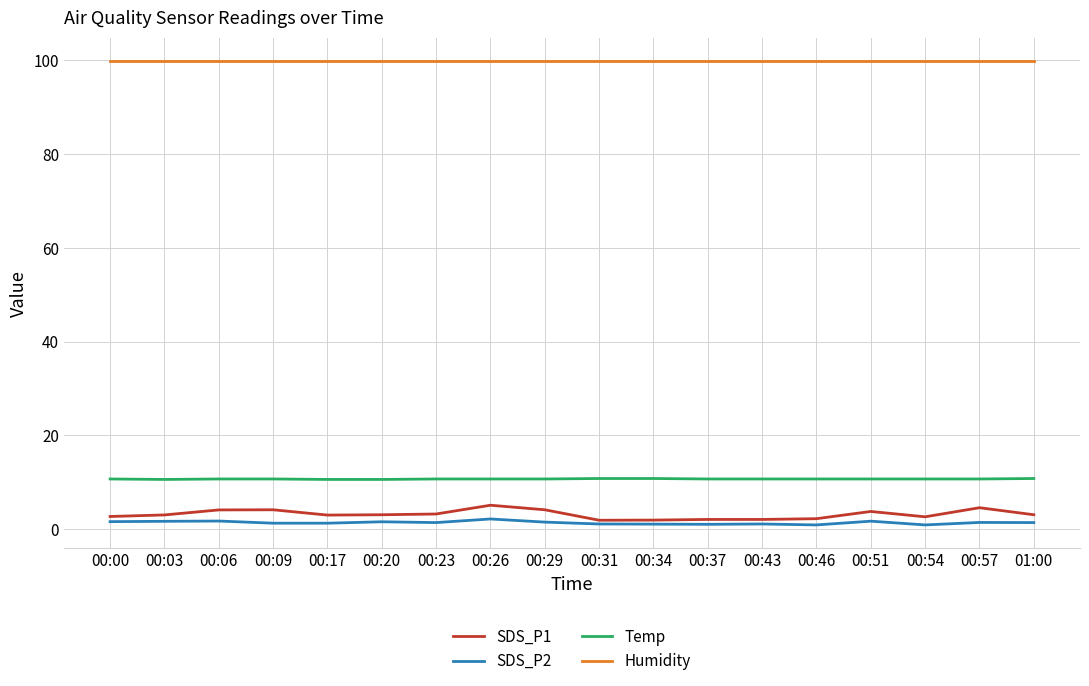

True or false: Humidity and Temp intersect in this chart.

False